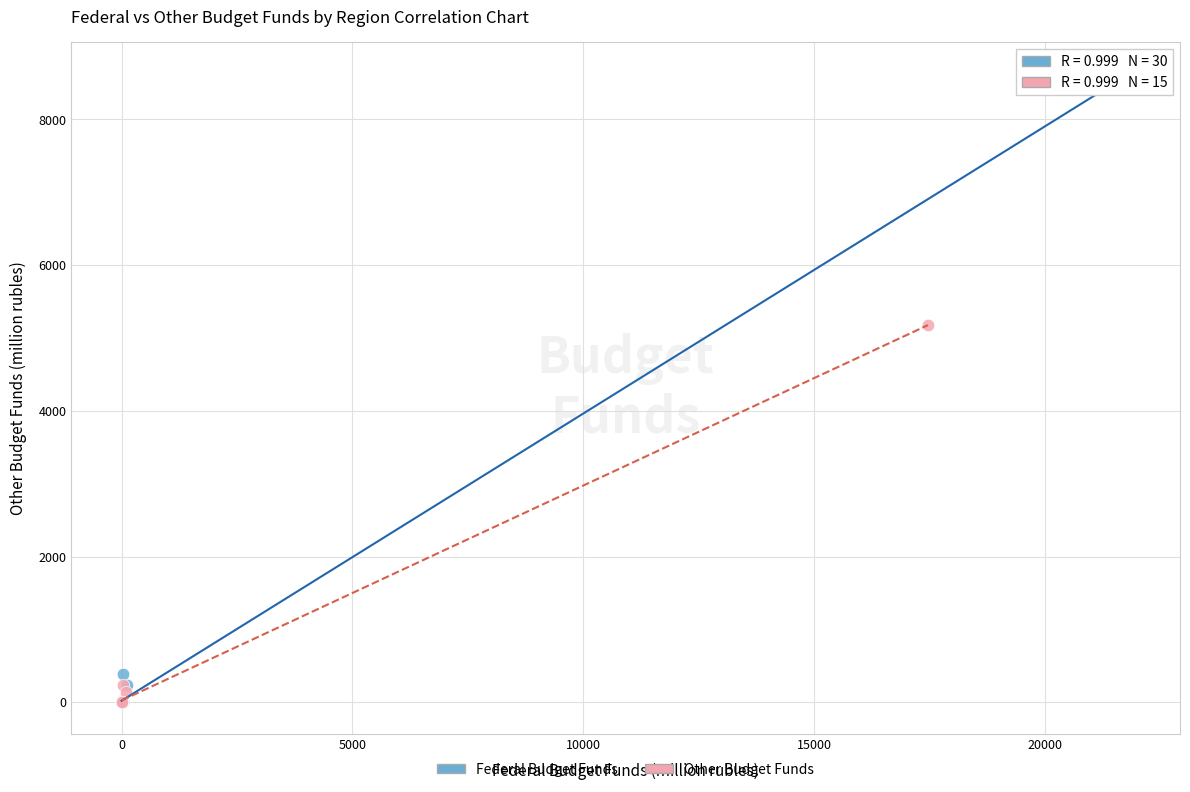

Which series reaches the maximum Y coordinate?

Federal Budget Funds